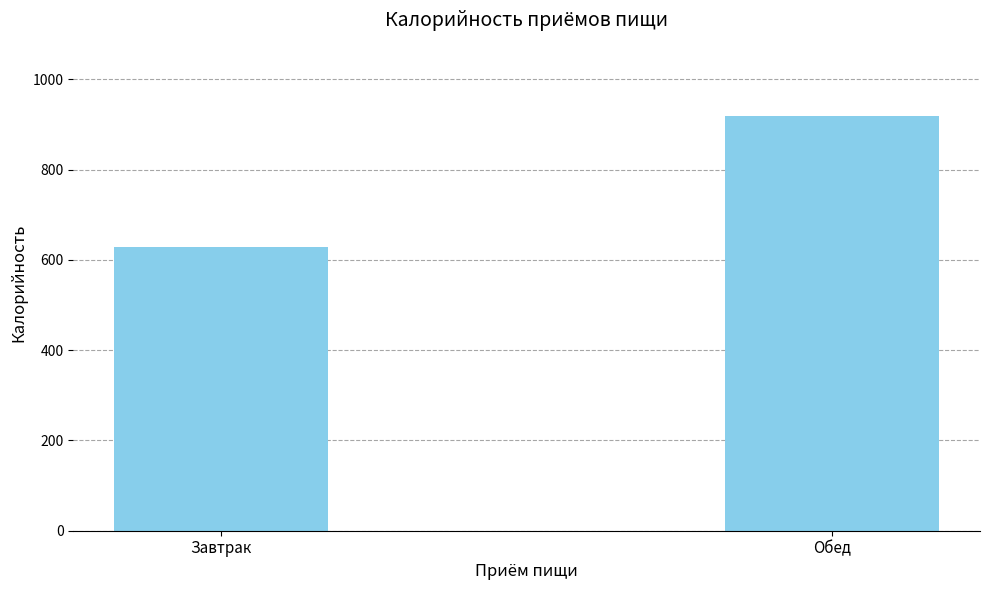

Which label corresponds to the smallest value in the chart?

Завтрак